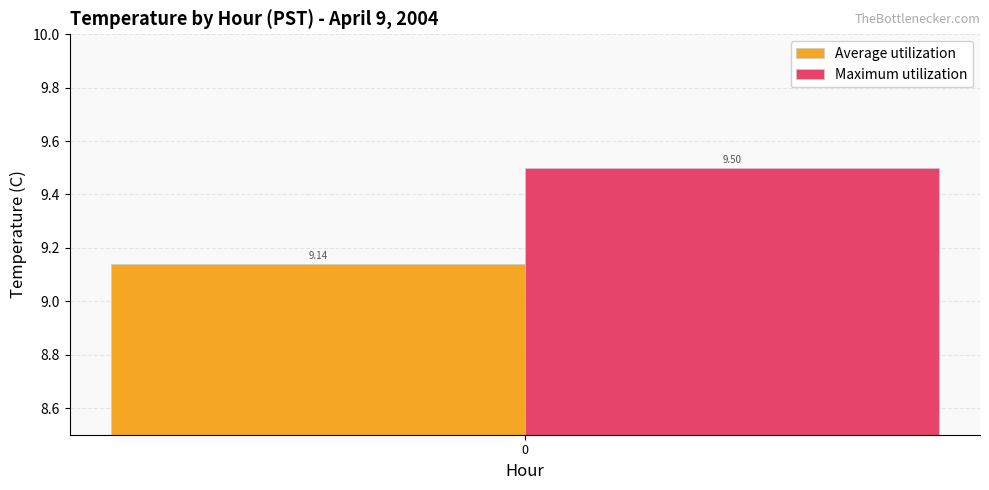

What is the spread (max minus min) of values at 0?

0.4